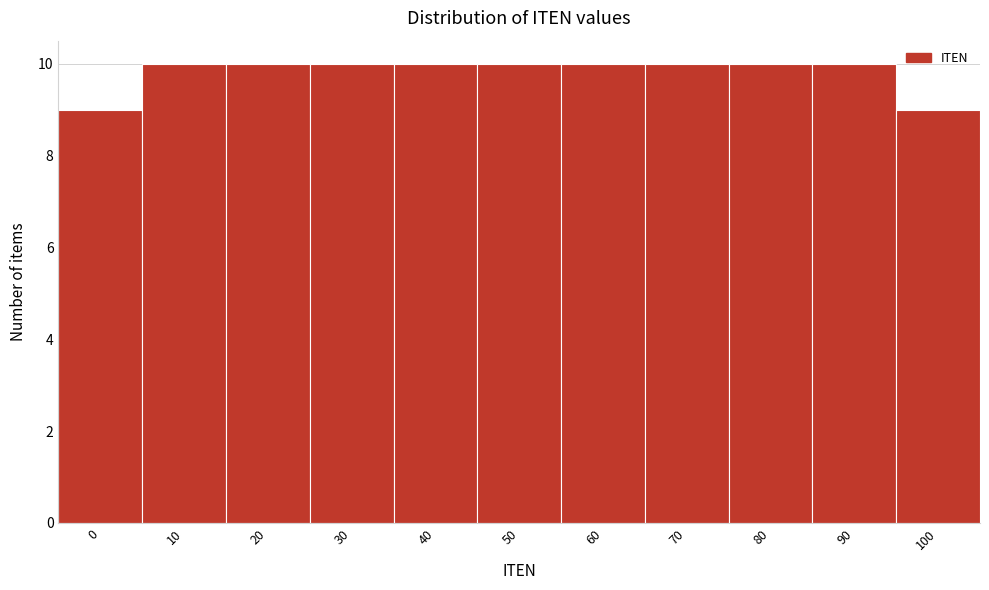

Reading left to right, what are all the values shown in this chart?

9	10	10	10	10	10	10	10	10	10	9